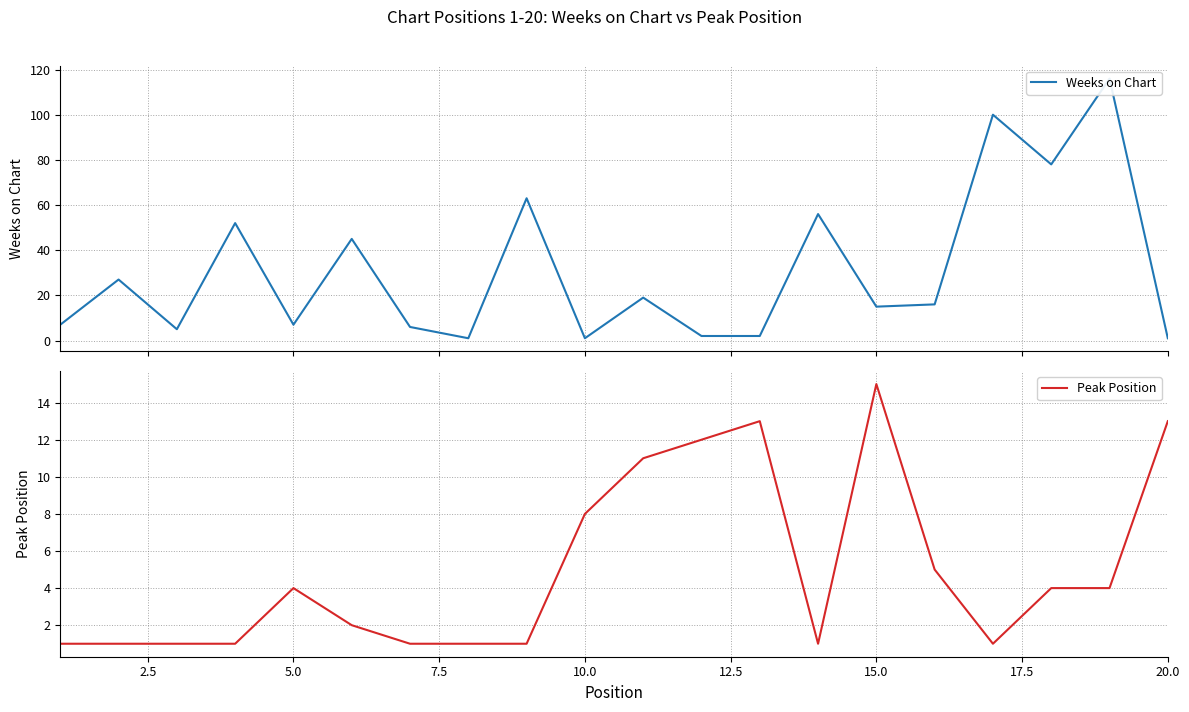

The value of Peak Position at 15.0 is 27. True or false?

False